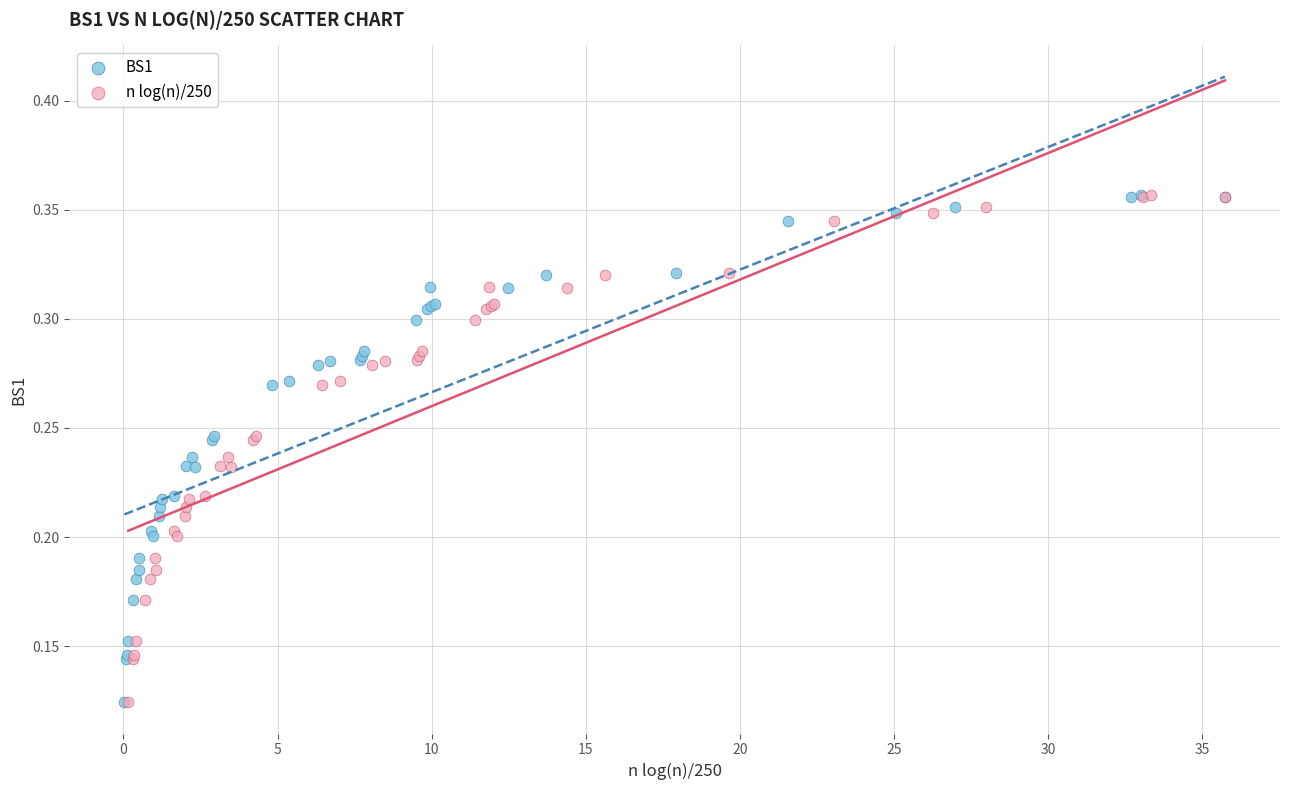

What are all the series names shown in the legend?

BS1, n log(n)/250